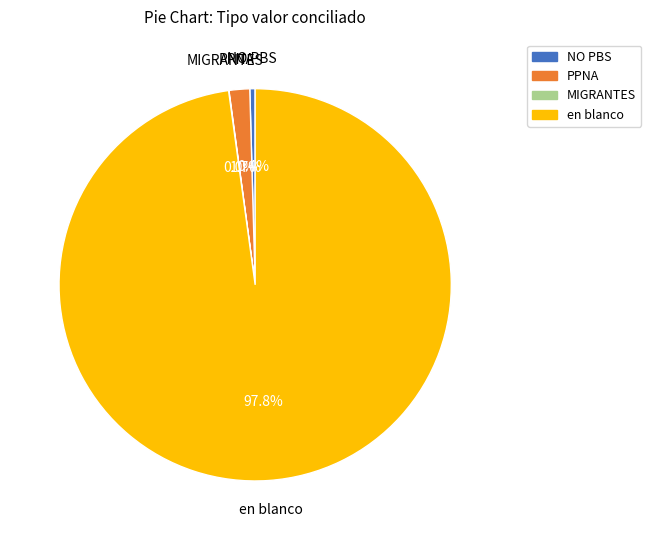

Does NO PBS account for over 50% of the chart?

No